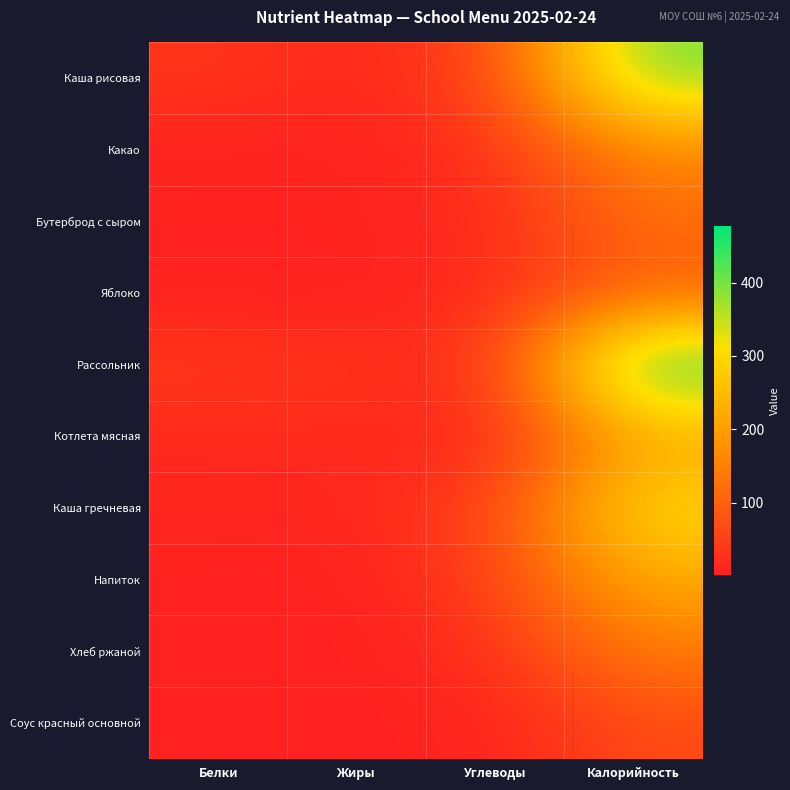

At how many categories does at least one series exceed 18?

4